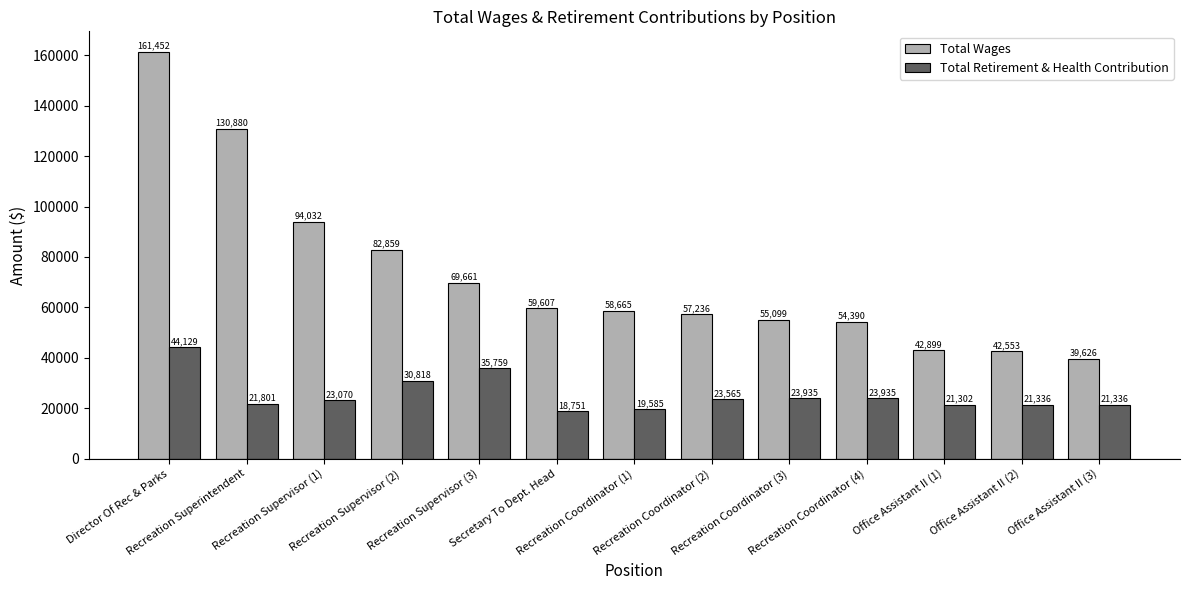

At how many categories does at least one series exceed 132507?

1